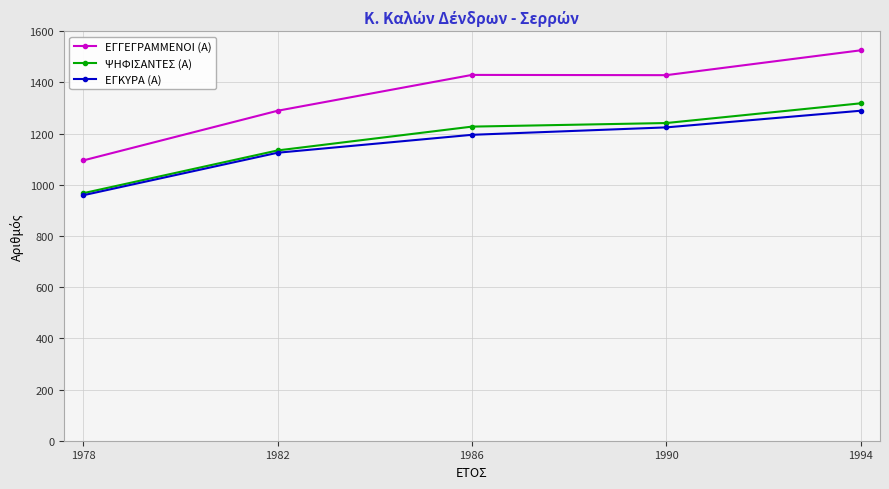

What is the difference between the second highest and minimum values in the ΕΓΓΕΓΡΑΜΜΕΝΟΙ (Α) series?

334